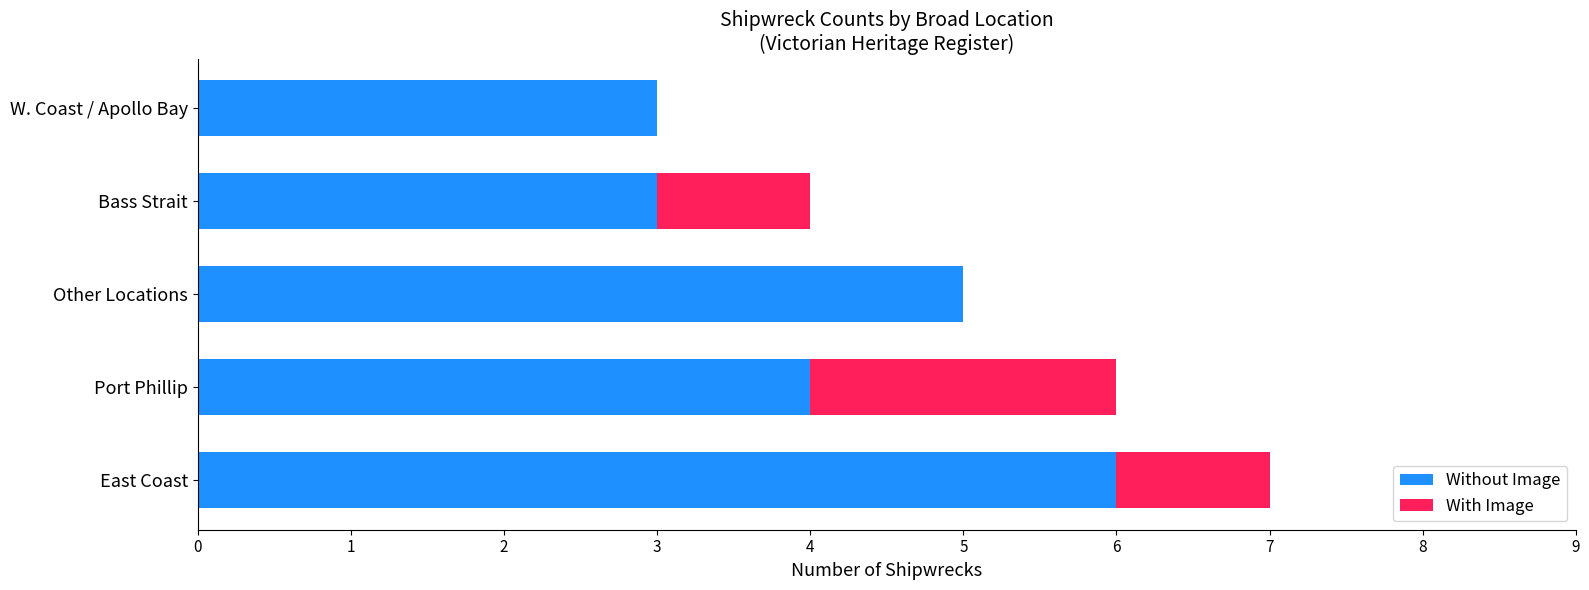

True or false: Without Image has a value of 3 at W. Coast / Apollo Bay.

True